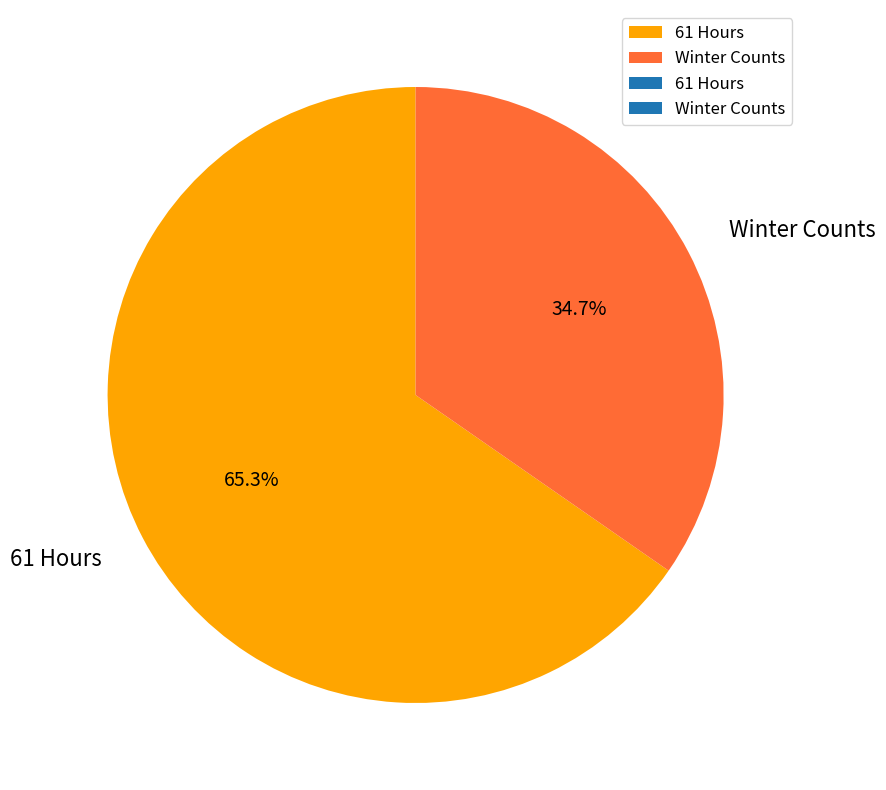

Count the number of slices in the pie.

2